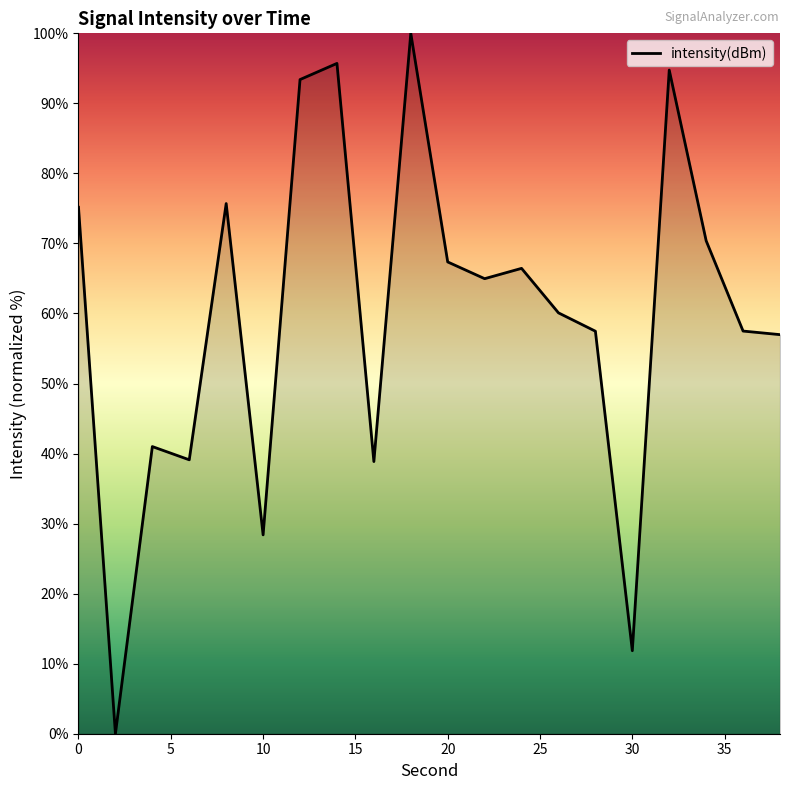

How many distinct data groups are displayed?

1